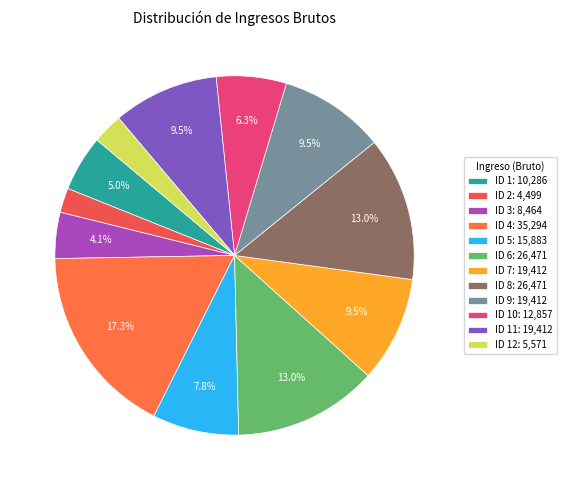

Which slice is the smallest?

ID 2: 4,499